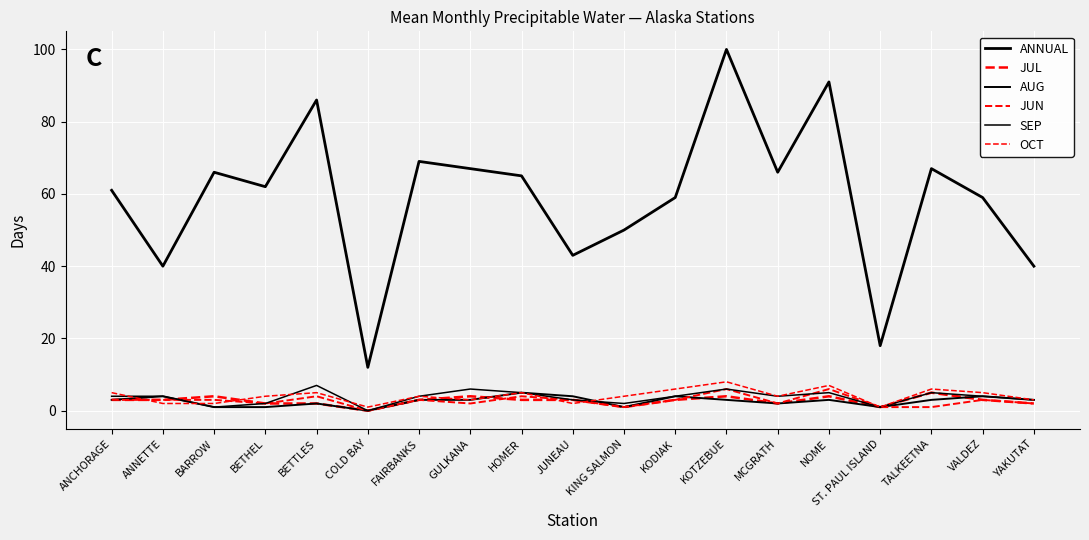

How many intersections are there between SEP and AUG?

1